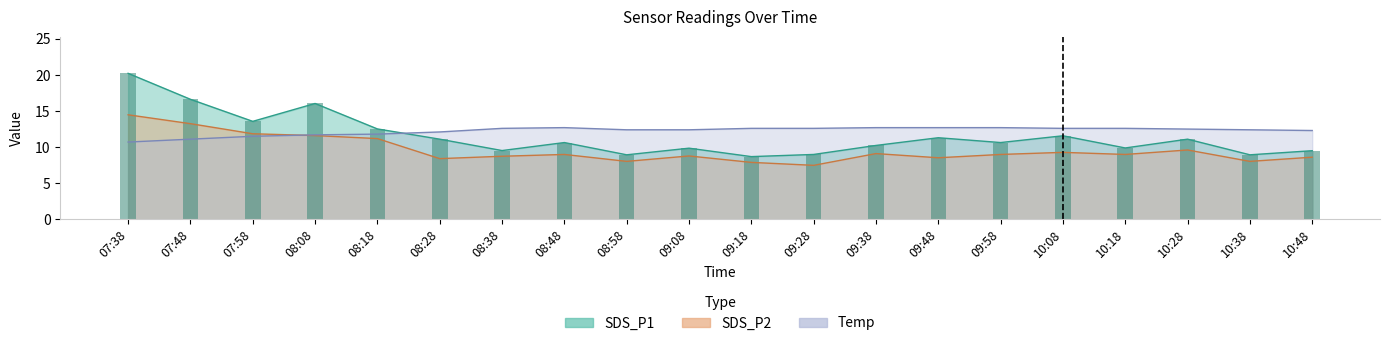

Is the value of Temp at 09:48 greater than the value of SDS_P2 at 07:48?

No